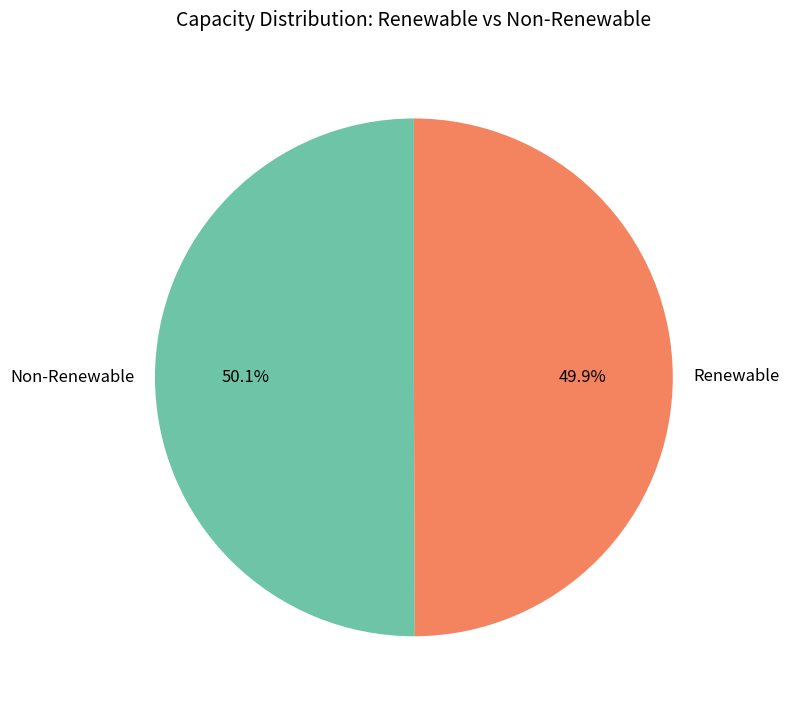

What is the ratio of the value at Renewable to the value at Non-Renewable?

1.0